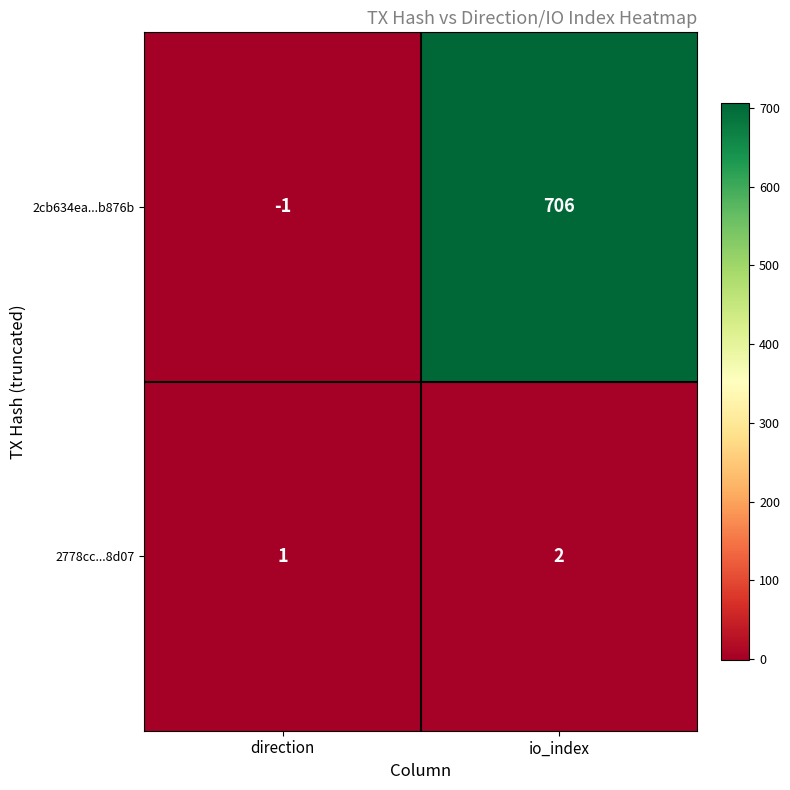

How many series are shown in this chart?

2